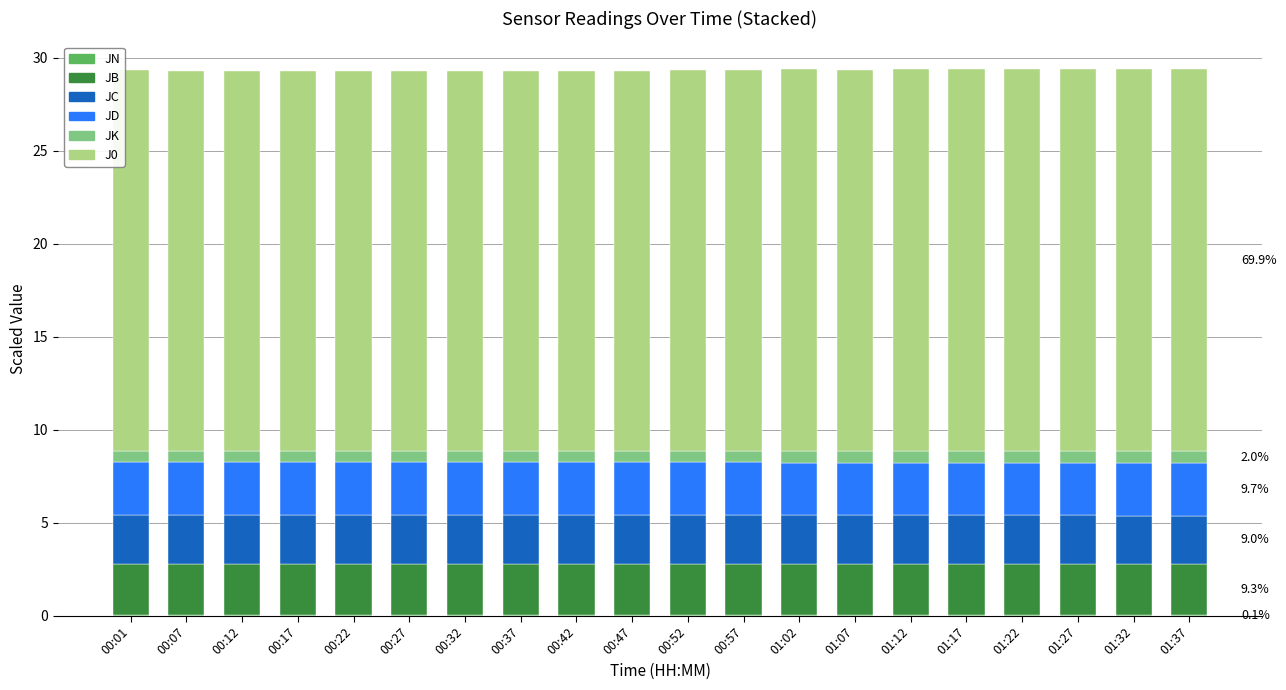

How many series are shown in this chart?

6